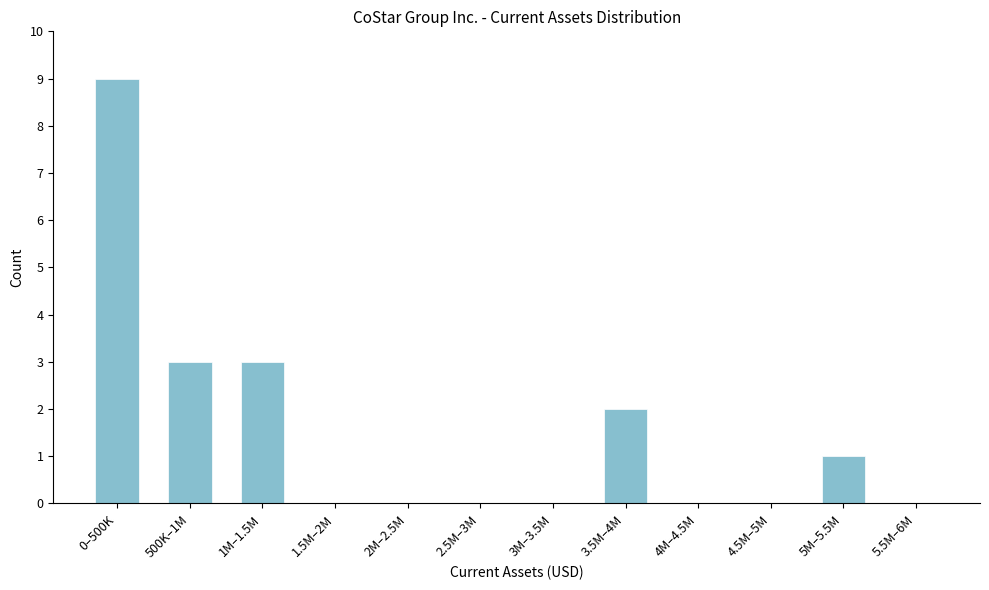

Reading left to right, transcribe all the data shown in this chart.

0–500K=9	500K–1M=3	1M–1.5M=3	1.5M–2M=0	2M–2.5M=0	2.5M–3M=0	3M–3.5M=0	3.5M–4M=2	4M–4.5M=0	4.5M–5M=0	5M–5.5M=1	5.5M–6M=0